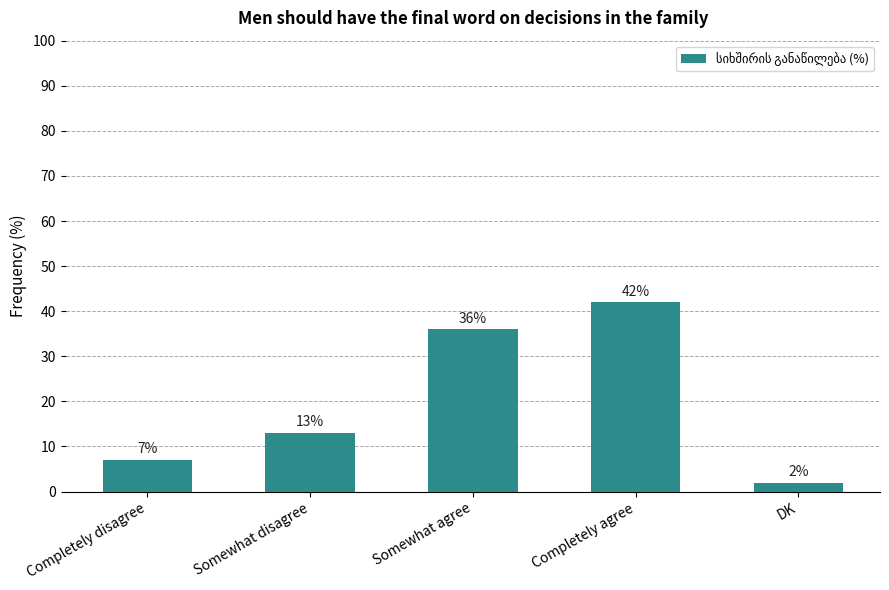

Is it true that the value at Completely agree is 63?

False